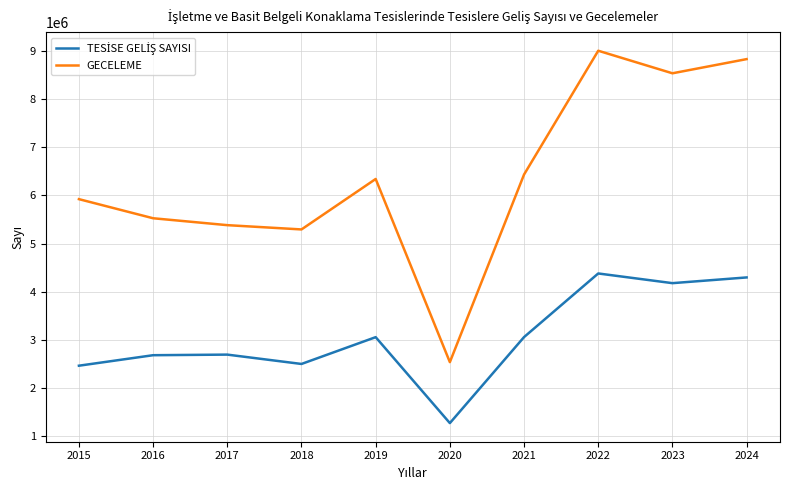

What is the difference between the maximum and minimum values in the GECELEME series?

6466402